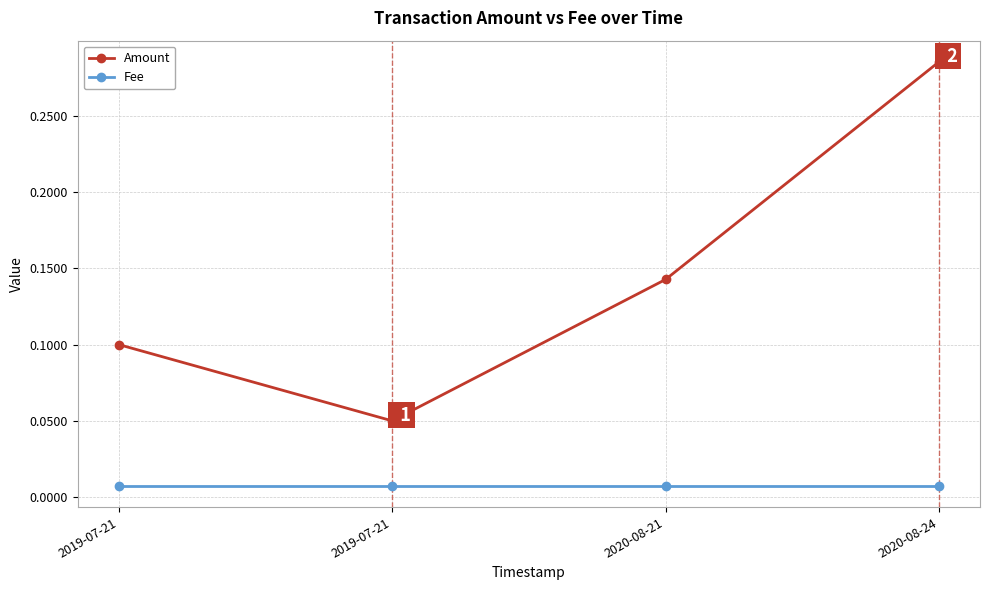

Read the Amount value at 2020-08-21.

0.1